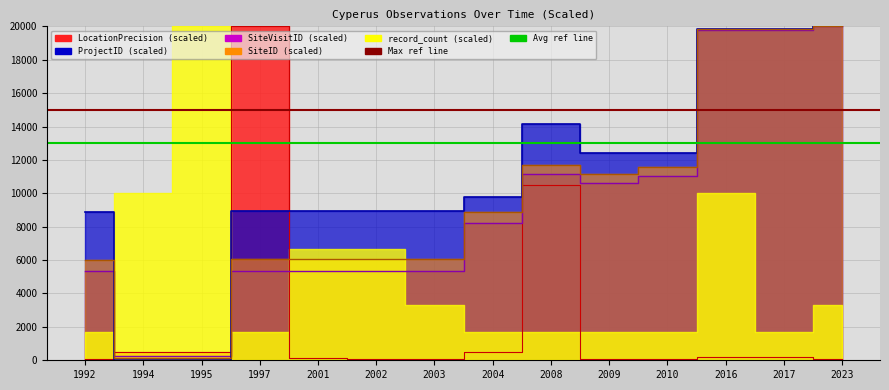

What is the sum of the Avg ProjectID ref values at 1994 and 1992?

26000